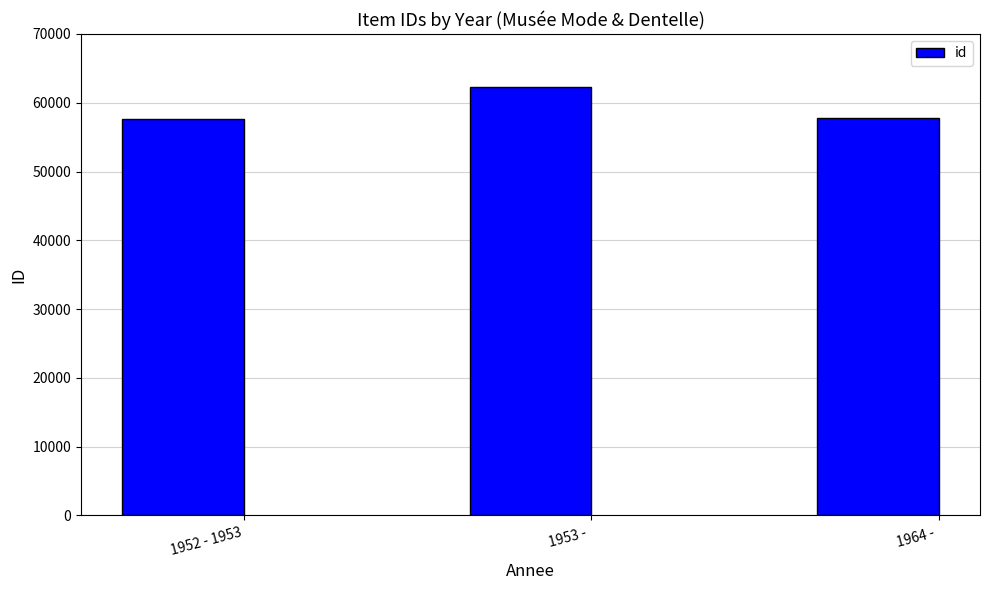

What position from the left is 1953 - ?

2